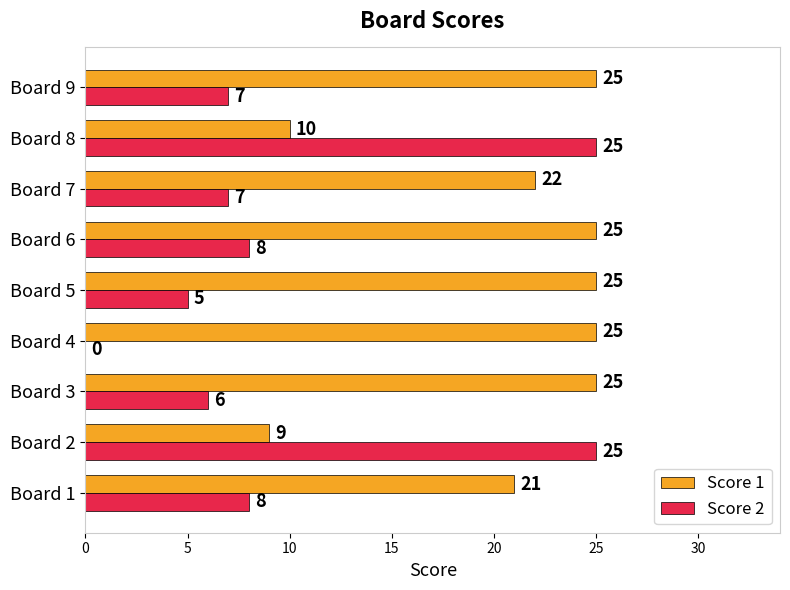

What are all the series names shown in the legend?

Score 1, Score 2